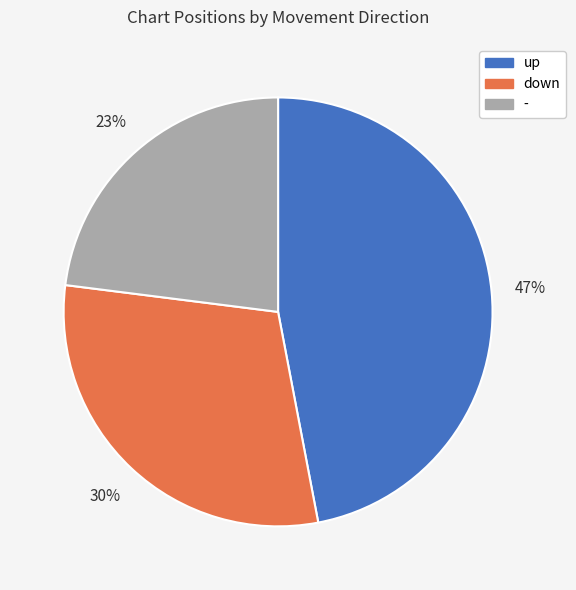

Does - represent more than half of the total?

No